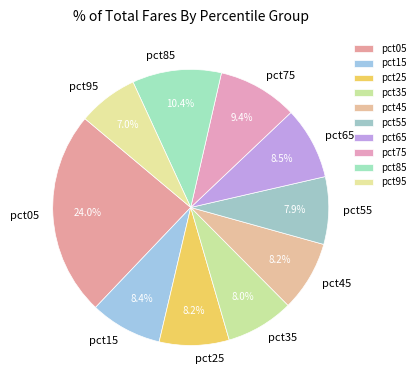

What percentage is NOT represented by pct25?

91.8%